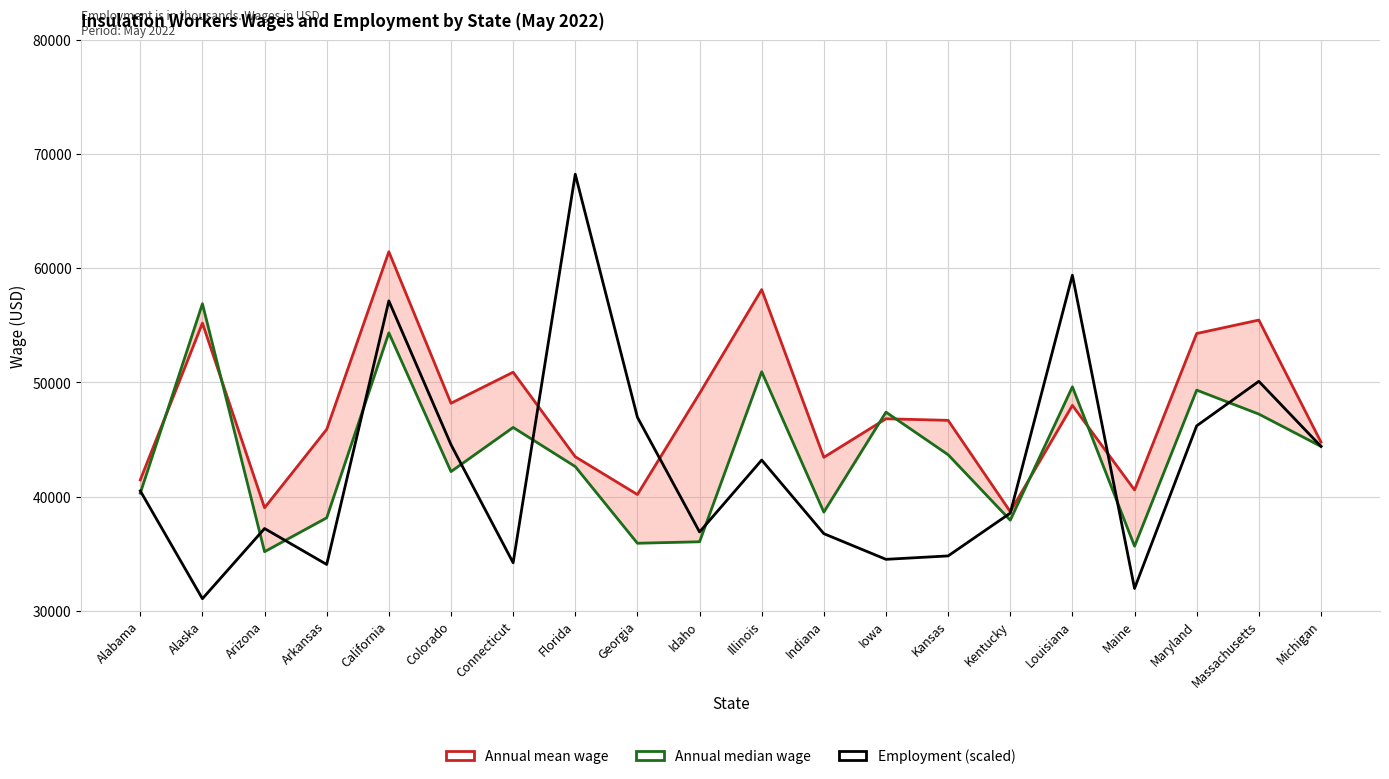

Which category has the highest value in the Annual median wage series?

Alaska